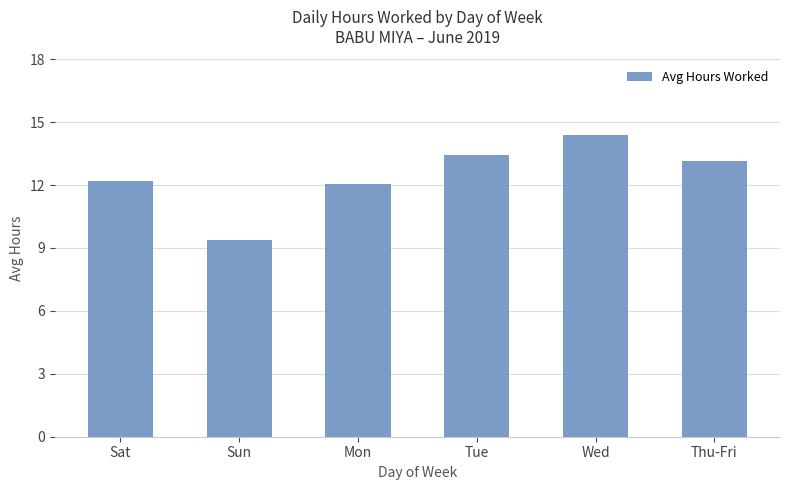

Which category has the lowest value across all series?

Sun